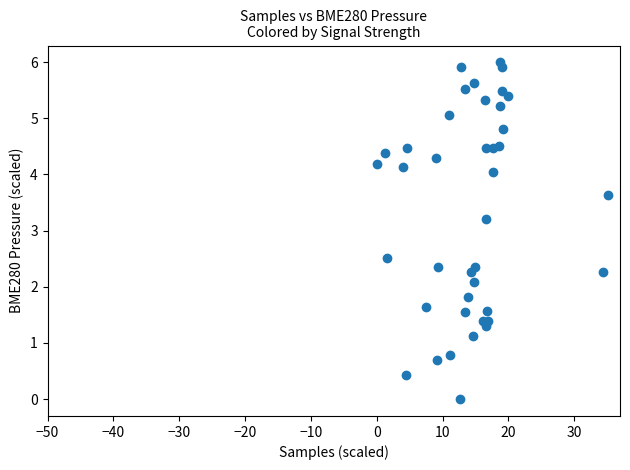

What is the range of X values (max minus min)?

35.2